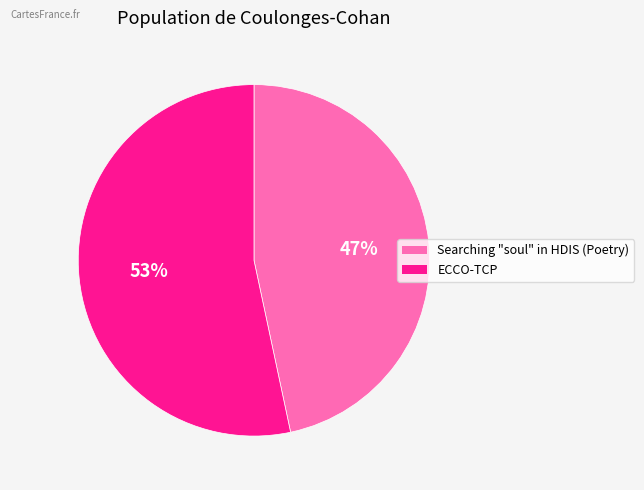

Is it true that ECCO-TCP is 45% of the pie?

False